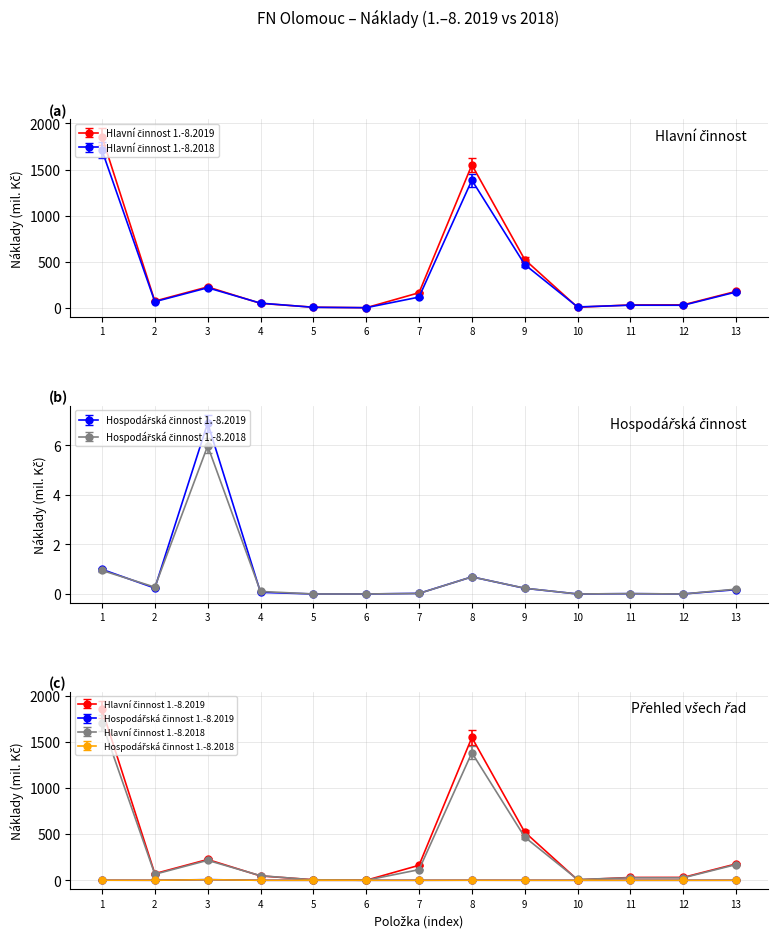

What is the difference between the maximum and minimum values in the Hlavní činnost 1.-8.2018 series?

1708.2